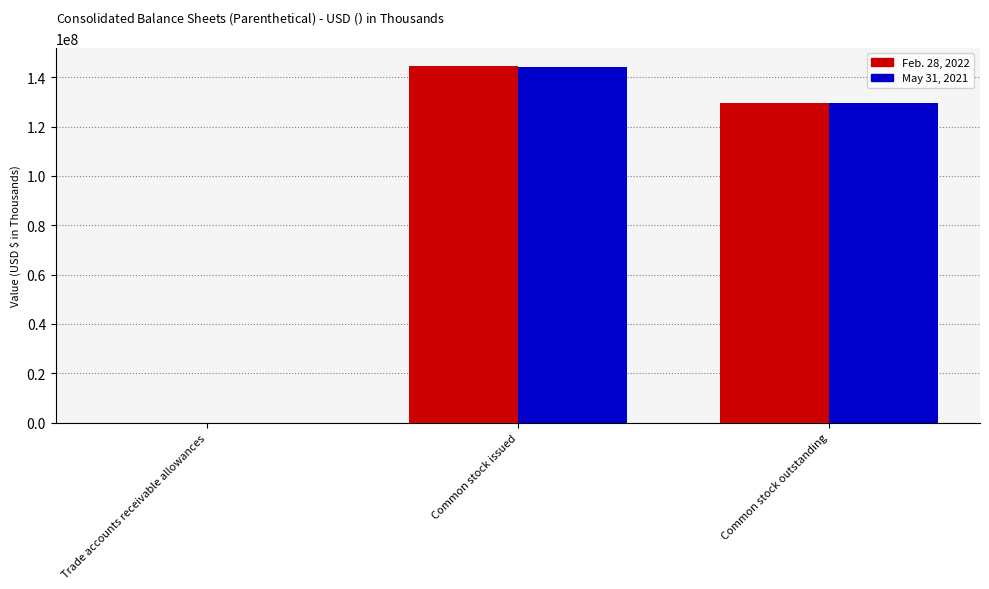

Is it true that May 31, 2021 equals 129573000 at Common stock outstanding?

True